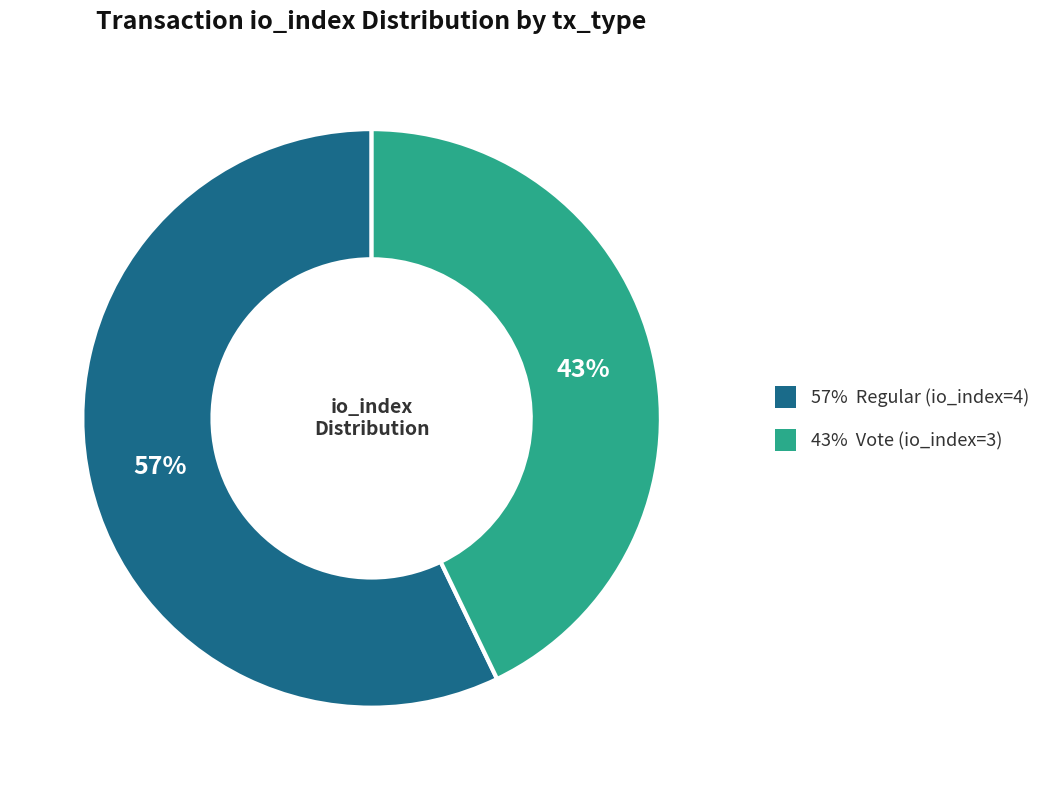

Is there a majority slice in this chart?

Yes